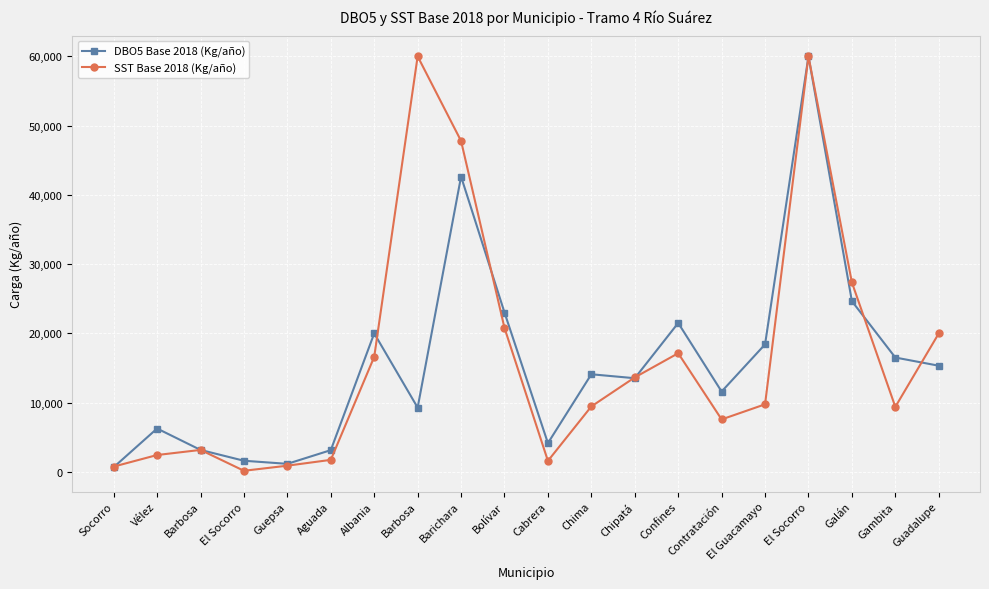

What is the value of the DBO5 Base 2018 (Kg/año) point at the 5th from the left?

1144.4